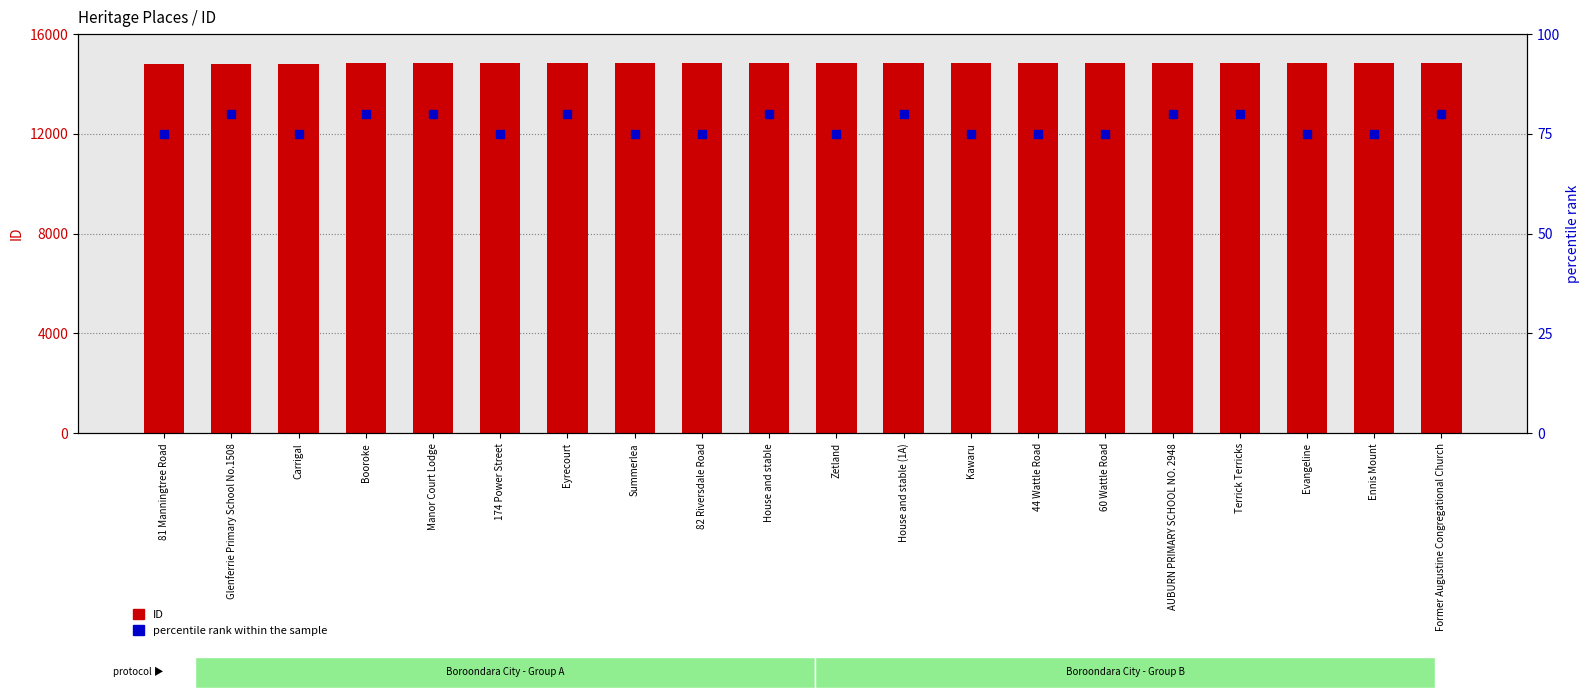

Which series reaches the minimum Y coordinate?

percentile rank within the sample